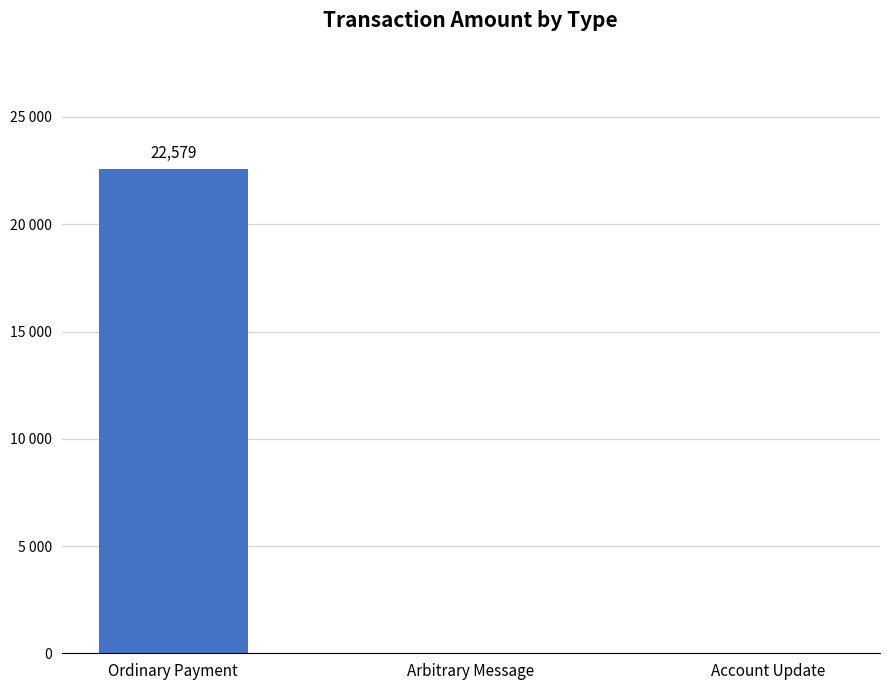

Which label corresponds to the largest value in the chart?

Ordinary Payment